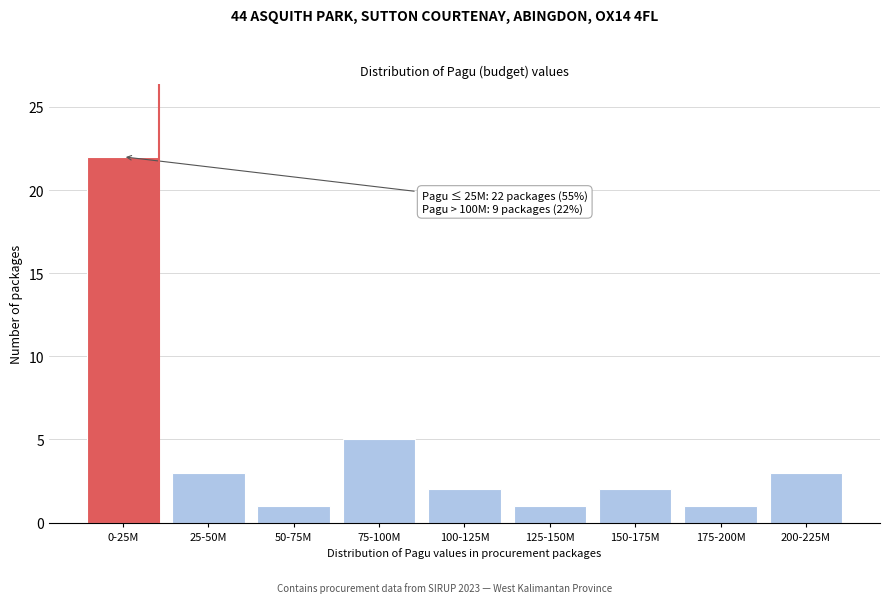

Reading right to left, what are all the values shown in this chart?

200-225M=3	175-200M=1	150-175M=2	125-150M=1	100-125M=2	75-100M=5	50-75M=1	25-50M=3	0-25M=22